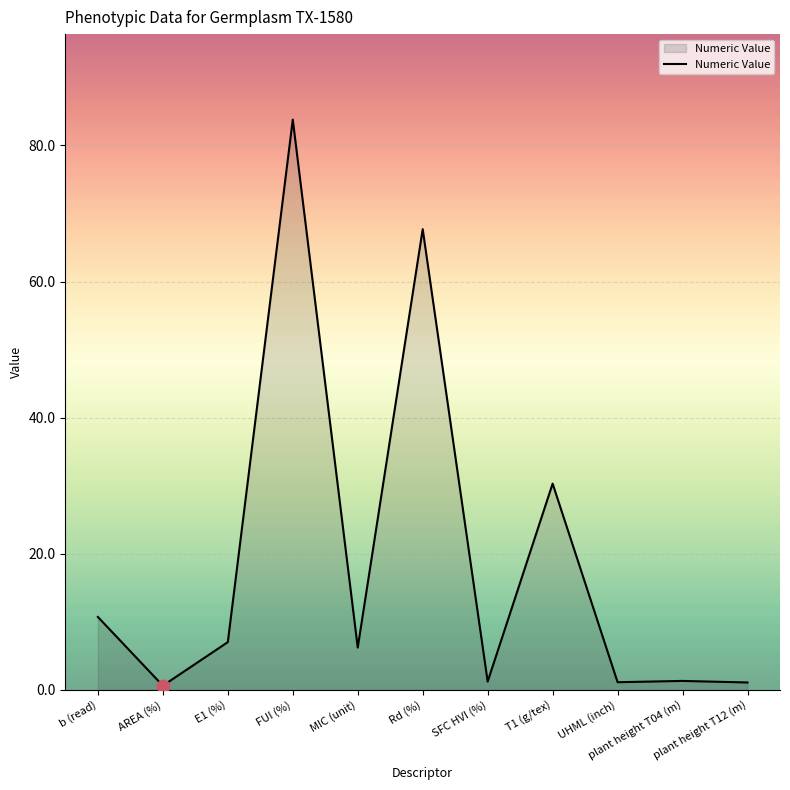

Which has a higher value, MIC (unit) or FUI (%)?

FUI (%)